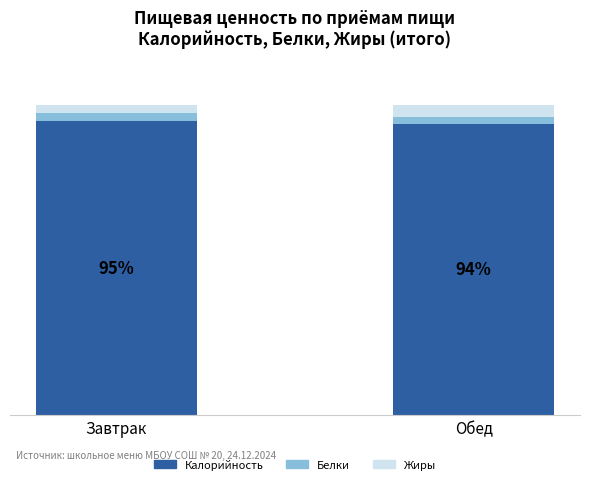

Does the chart contain stacked bars?

Yes